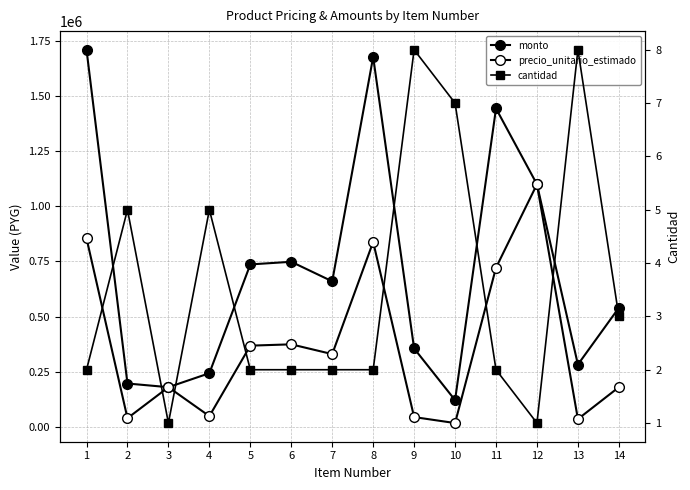

What is the maximum value shown in the chart?

1710000